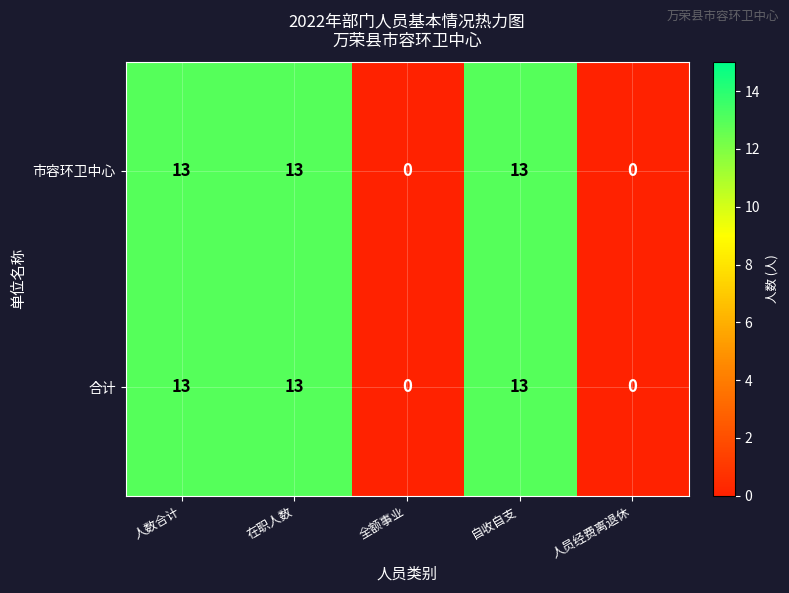

What is the maximum value shown in the chart?

13